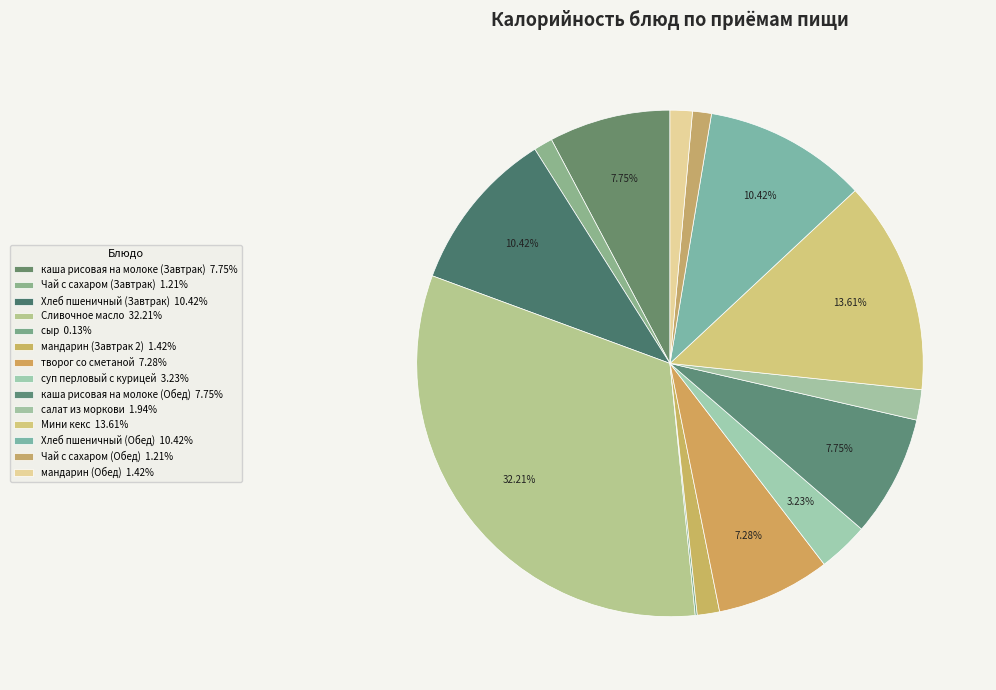

True or false: Мини кекс accounts for 26% of the total.

False